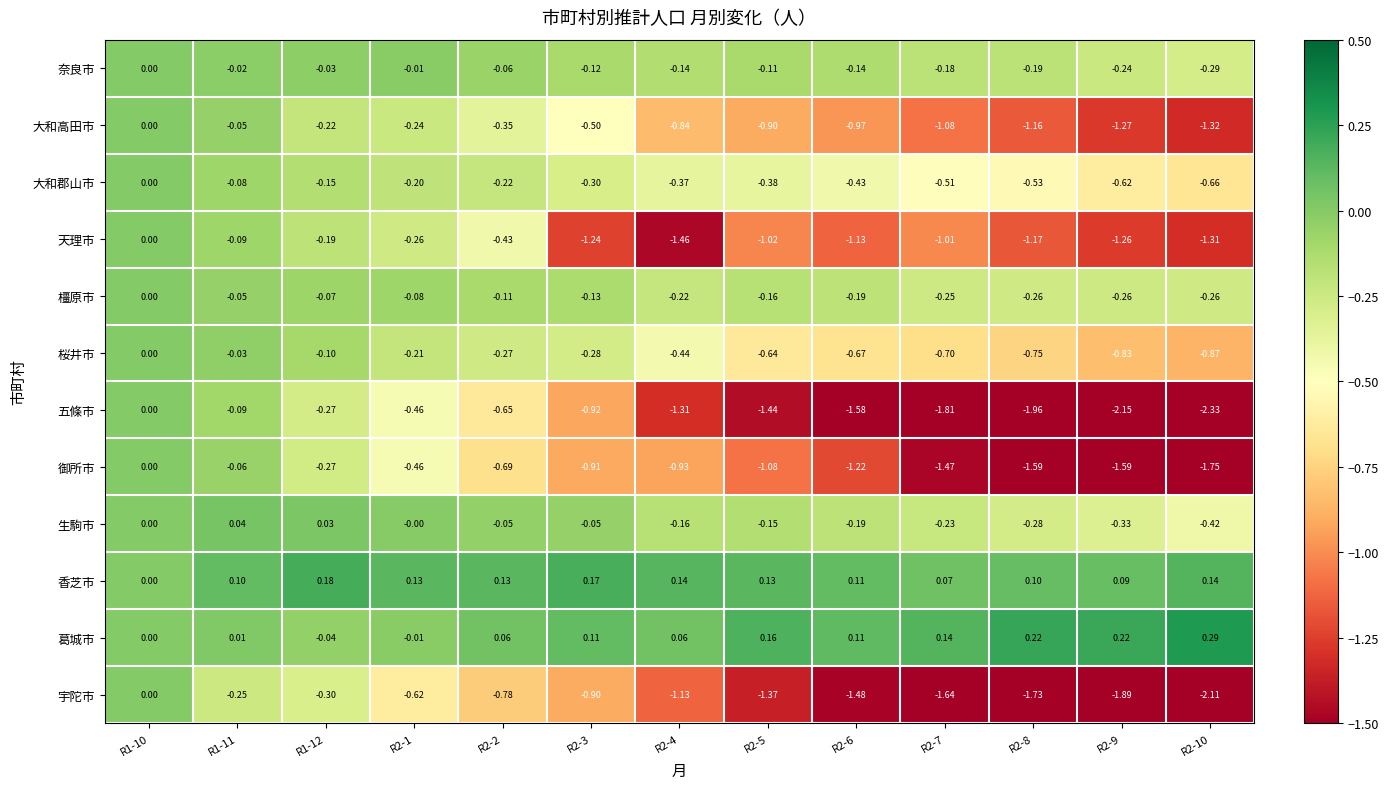

Rank the series at R2-8 from highest to lowest value.

葛城市, 香芝市, 奈良市, 橿原市, 生駒市, 大和郡山市, 桜井市, 大和高田市, 天理市, 御所市, 宇陀市, 五條市